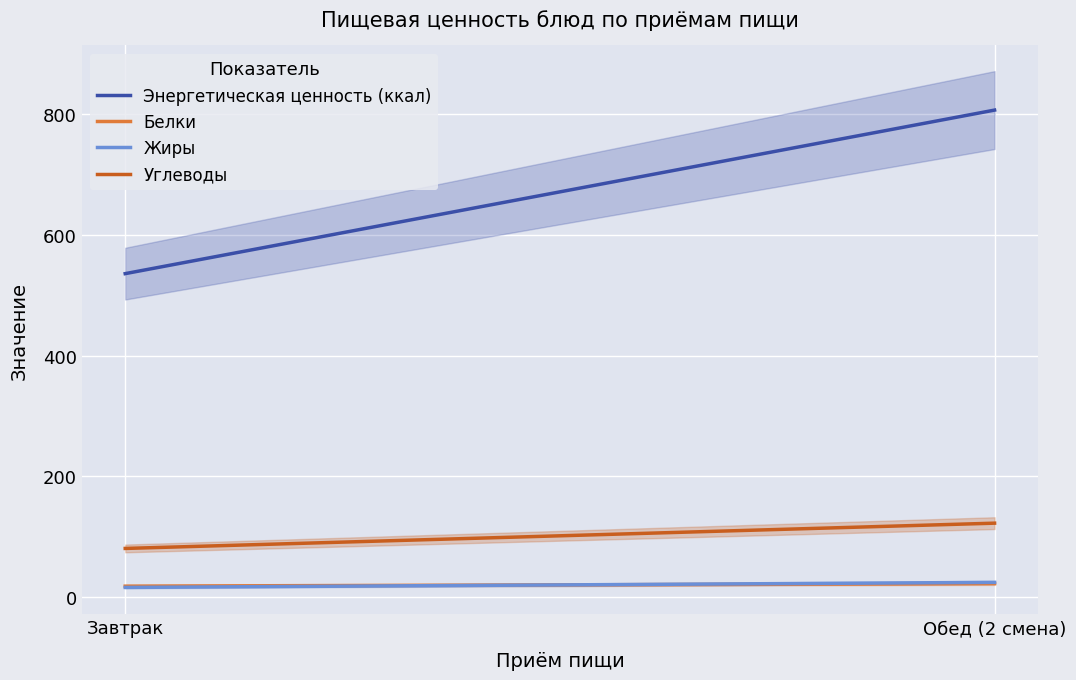

Which series has the largest range (max minus min)?

Энергетическая ценность (ккал)